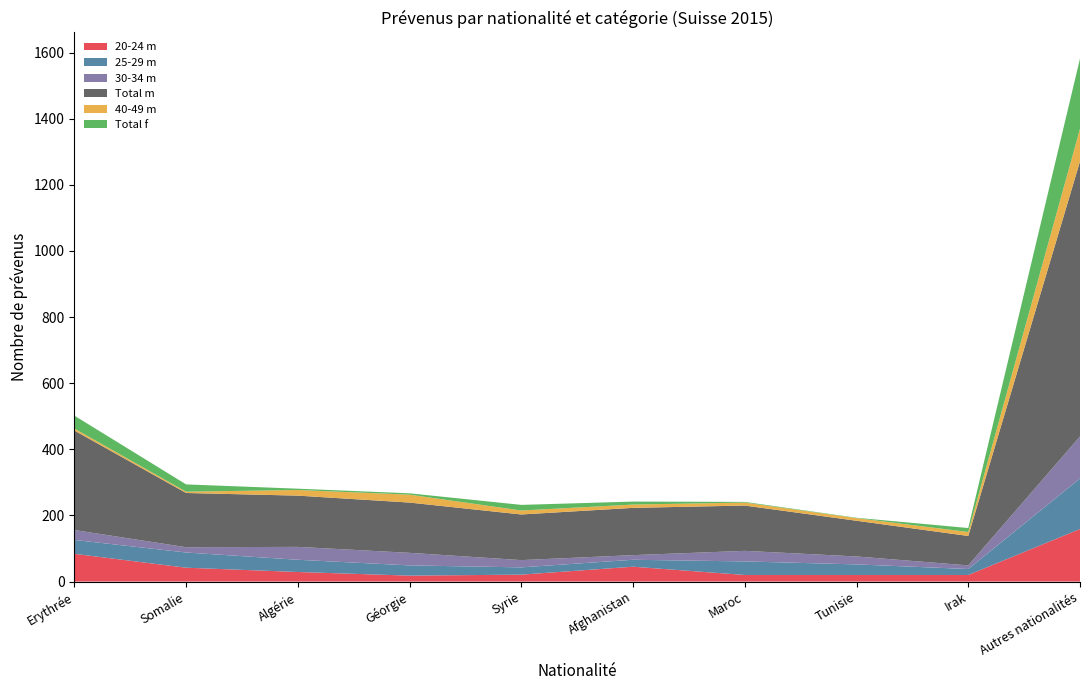

Reading right to left, extract all data points from this chart.

20-24 m: 159	20	20	20	45	21	18	29	42	84
25-29 m: 153	18	32	41	21	22	31	37	46	42
30-34 m: 127	11	24	32	14	22	38	39	16	30
Total m: 832	89	108	137	143	138	152	155	164	301
40-49 m: 99	12	8	9	10	12	24	17	4	6
Total f: 212	12	1	2	9	17	4	4	22	39